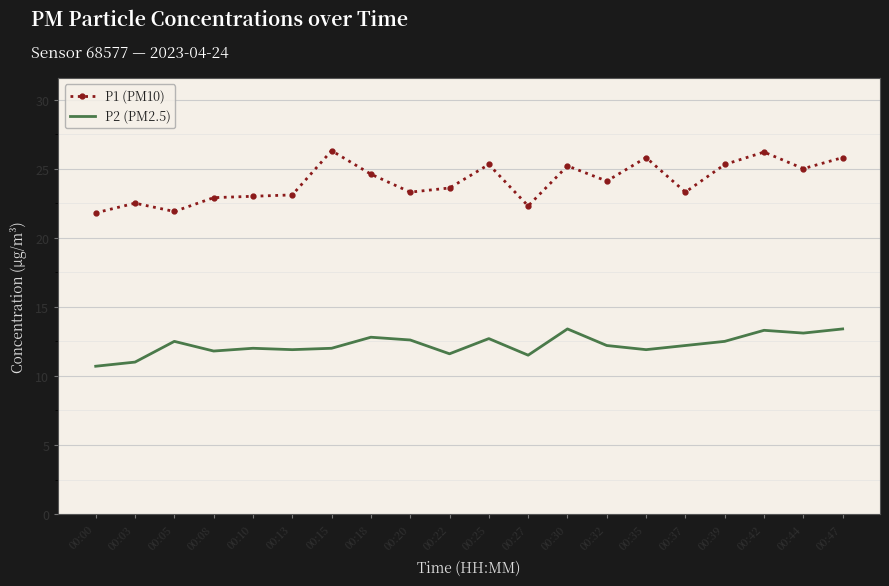

What is the average value of the P1 (PM10) series?

24.1